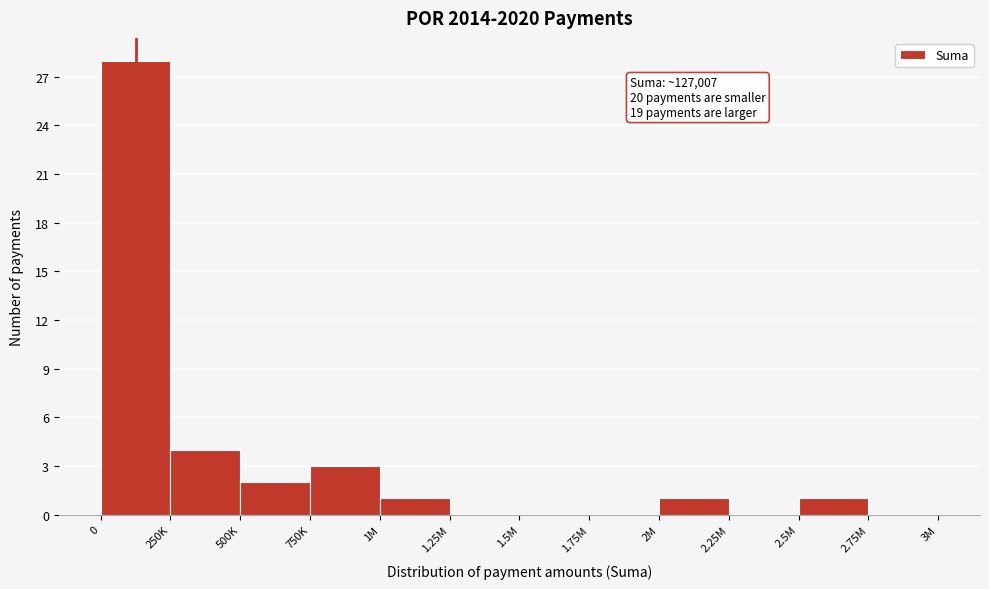

Reading left to right, what are all the values shown in this chart?

0=28	250K=4	500K=2	750K=3	1M=1	1.25M=0	1.5M=0	1.75M=0	2M=1	2.25M=0	2.5M=1	2.75M=0